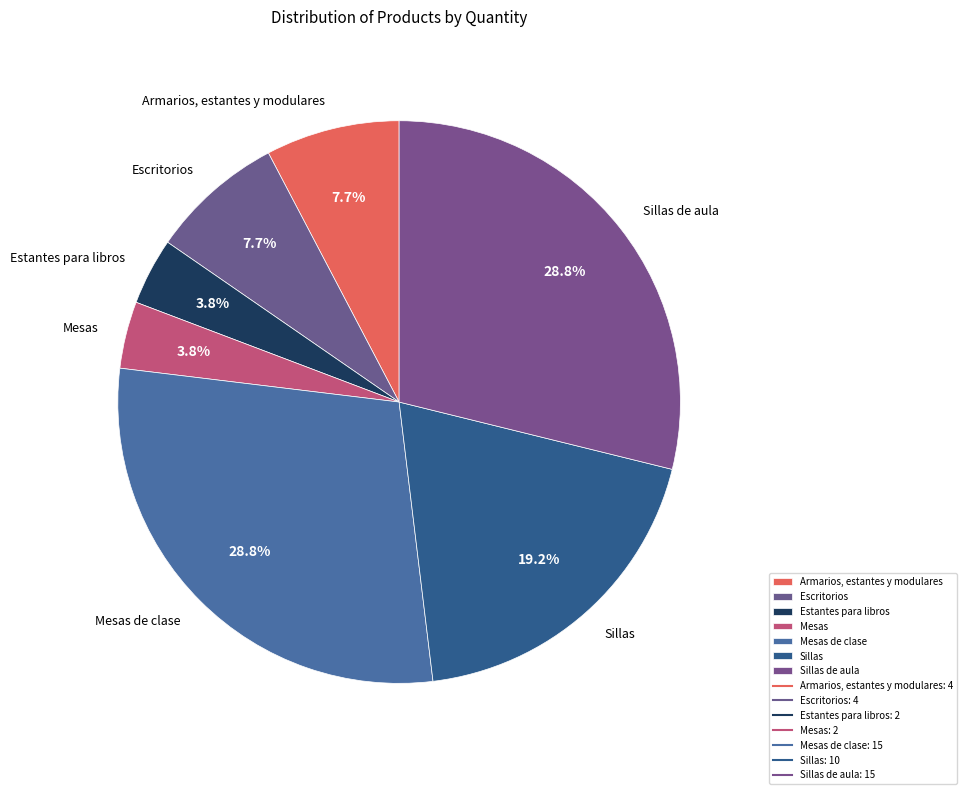

Is Sillas the majority of the pie?

No